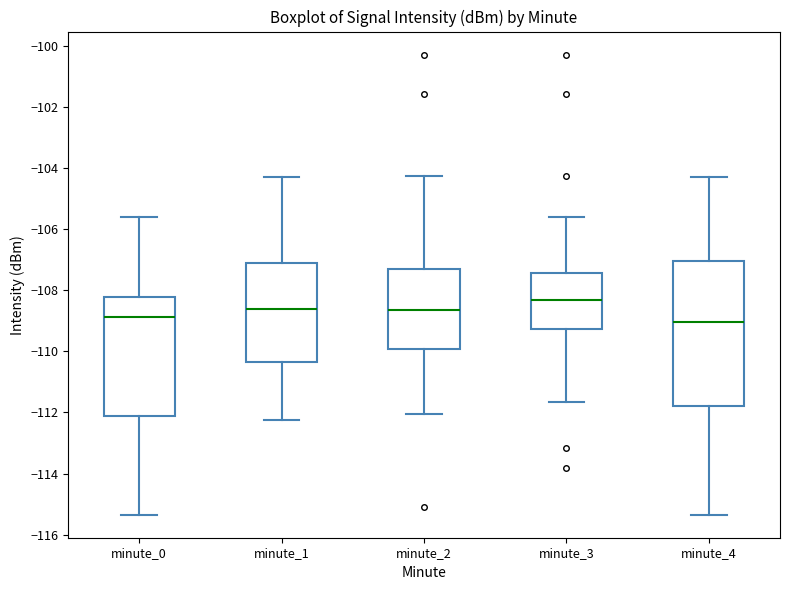

Which box has the highest median line?

minute_3